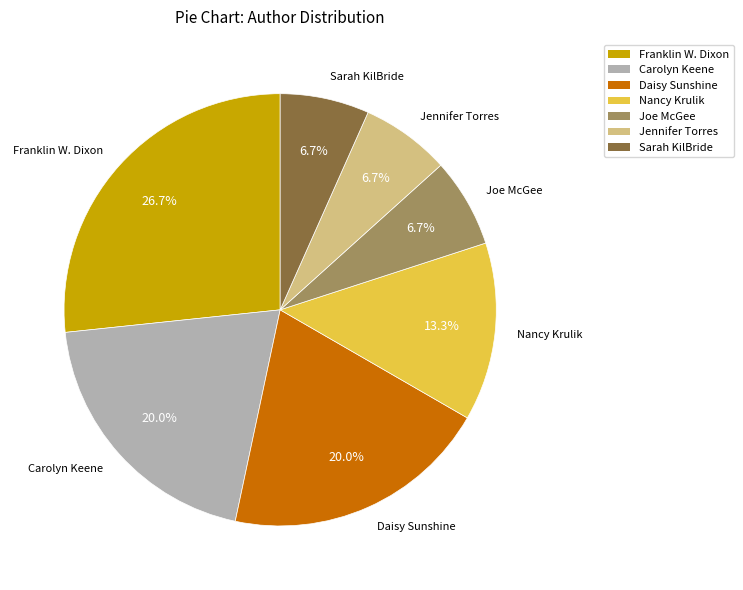

To the nearest percent, what is the average slice percentage?

14%